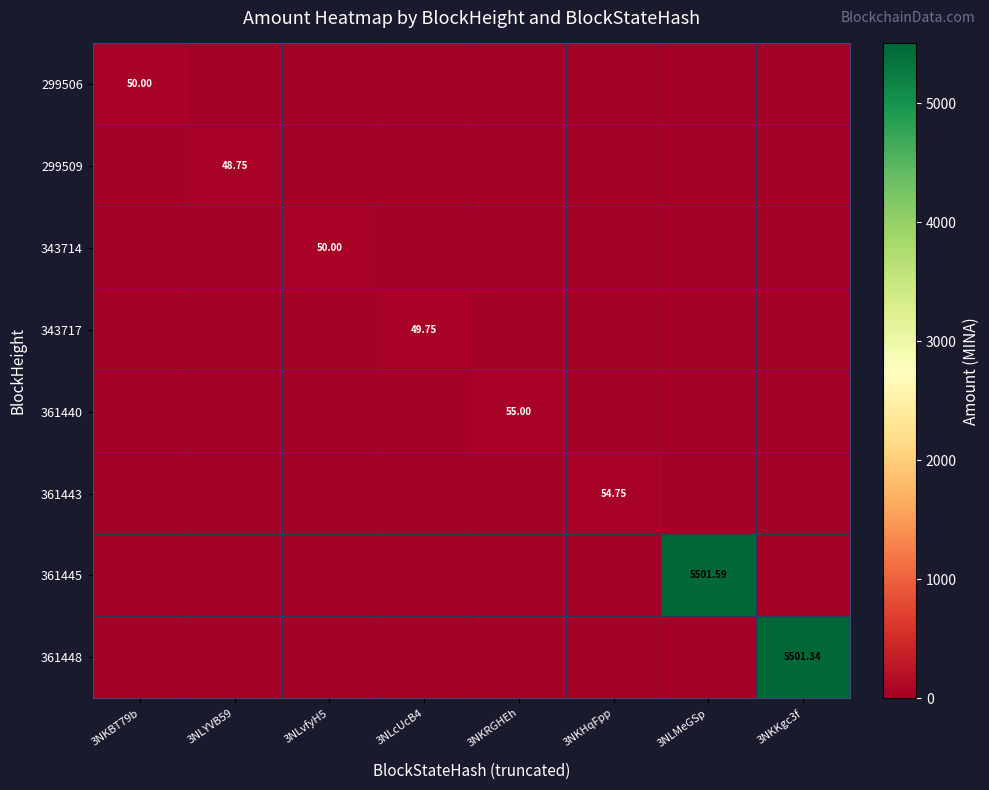

What is the maximum value shown in the chart?

5501.6